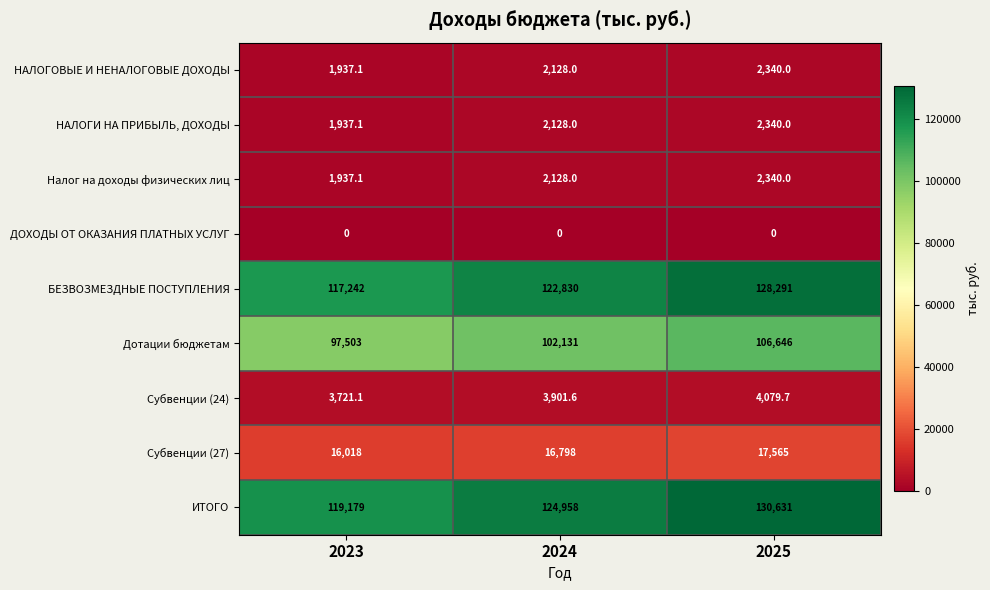

What is the sum of the БЕЗВОЗМЕЗДНЫЕ ПОСТУПЛЕНИЯ values at 2024 and 2023?

240072.0